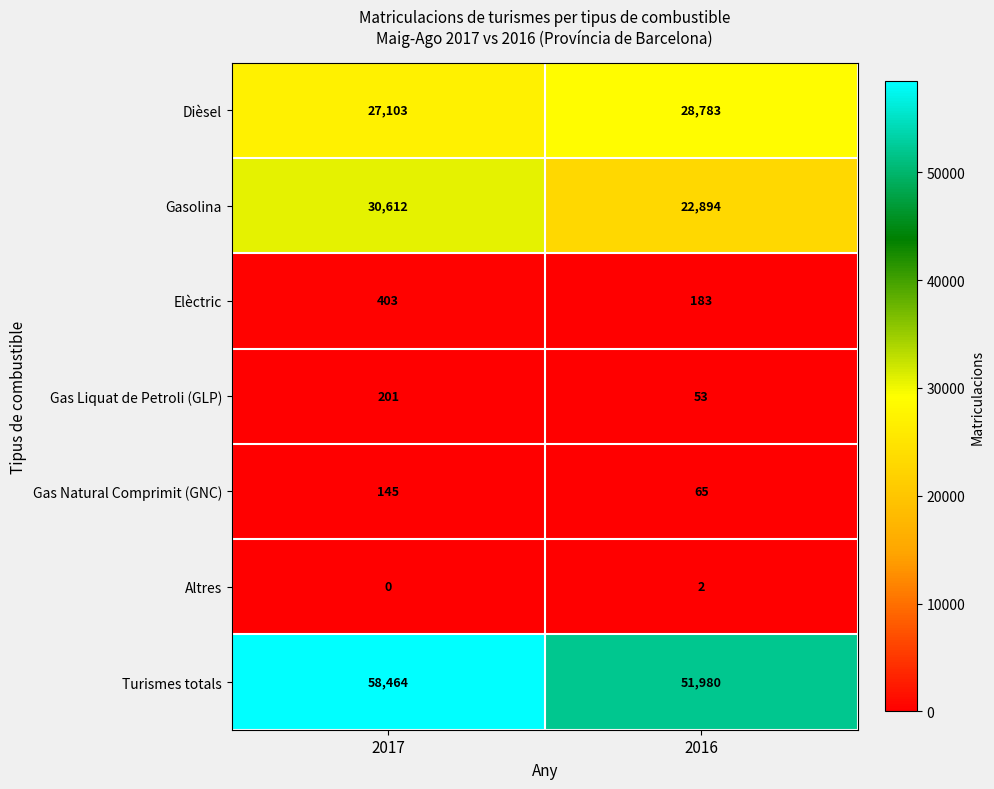

Reading left to right, transcribe all the data shown in this chart.

Dièsel: 27103	28783
Gasolina: 30612	22894
Elèctric: 403	183
Gas Liquat de Petroli (GLP): 201	53
Gas Natural Comprimit (GNC): 145	65
Altres: 0	2
Turismes totals: 58464	51980